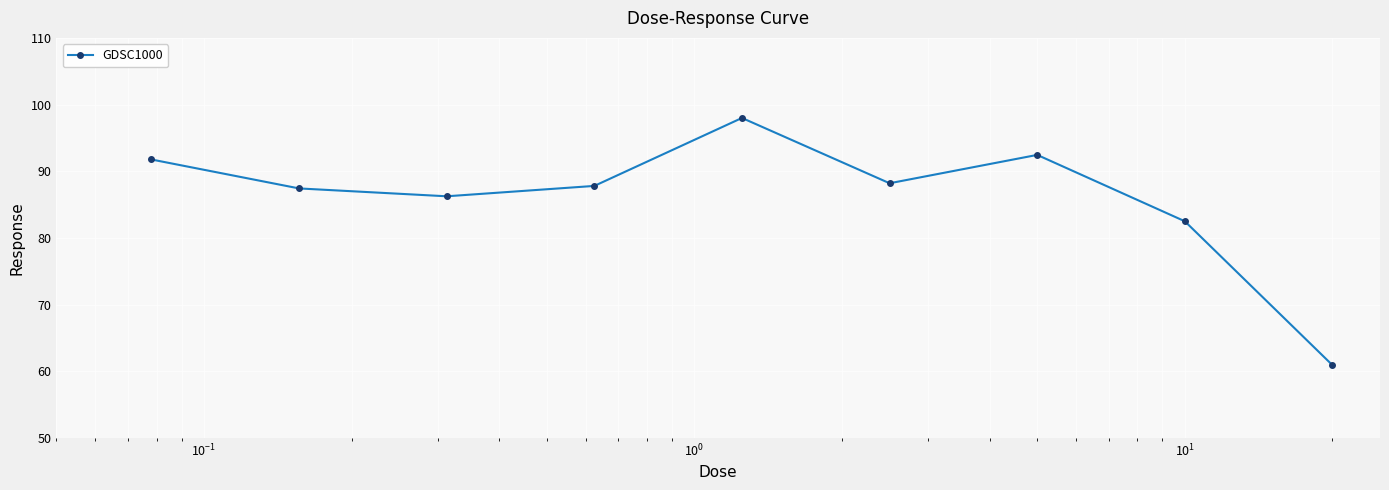

What is the maximum value shown in the chart?

98.0